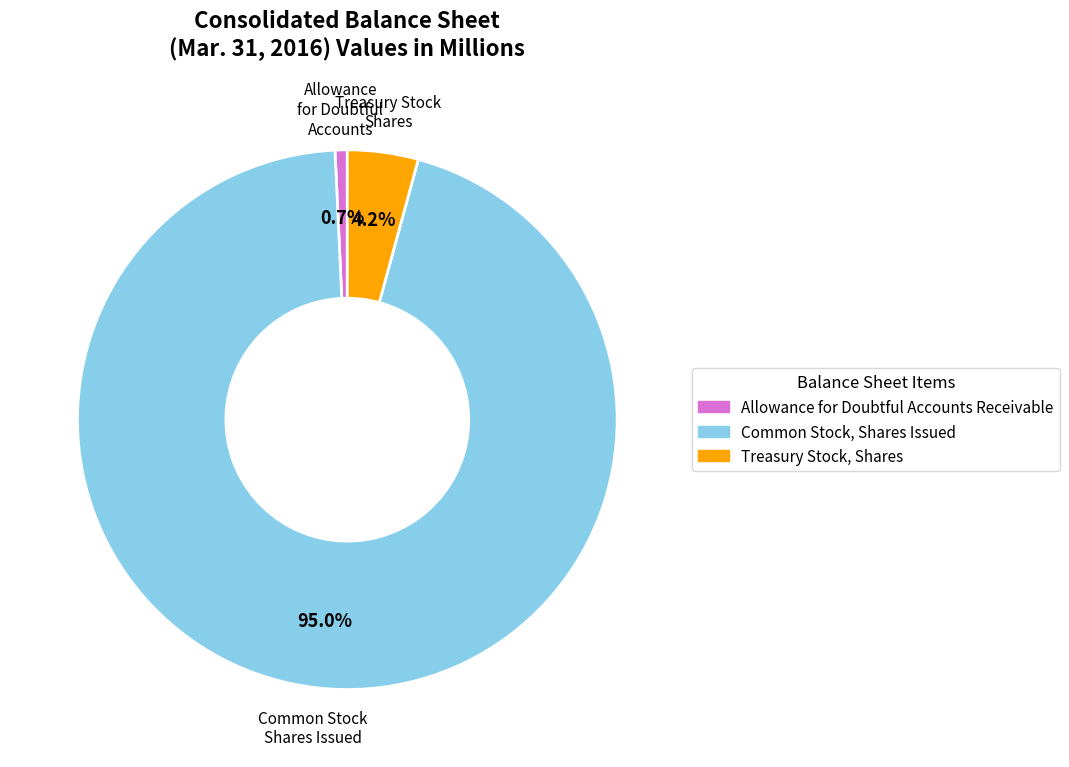

What is the smallest slice in the pie chart?

Allowance for Doubtful Accounts Receivable